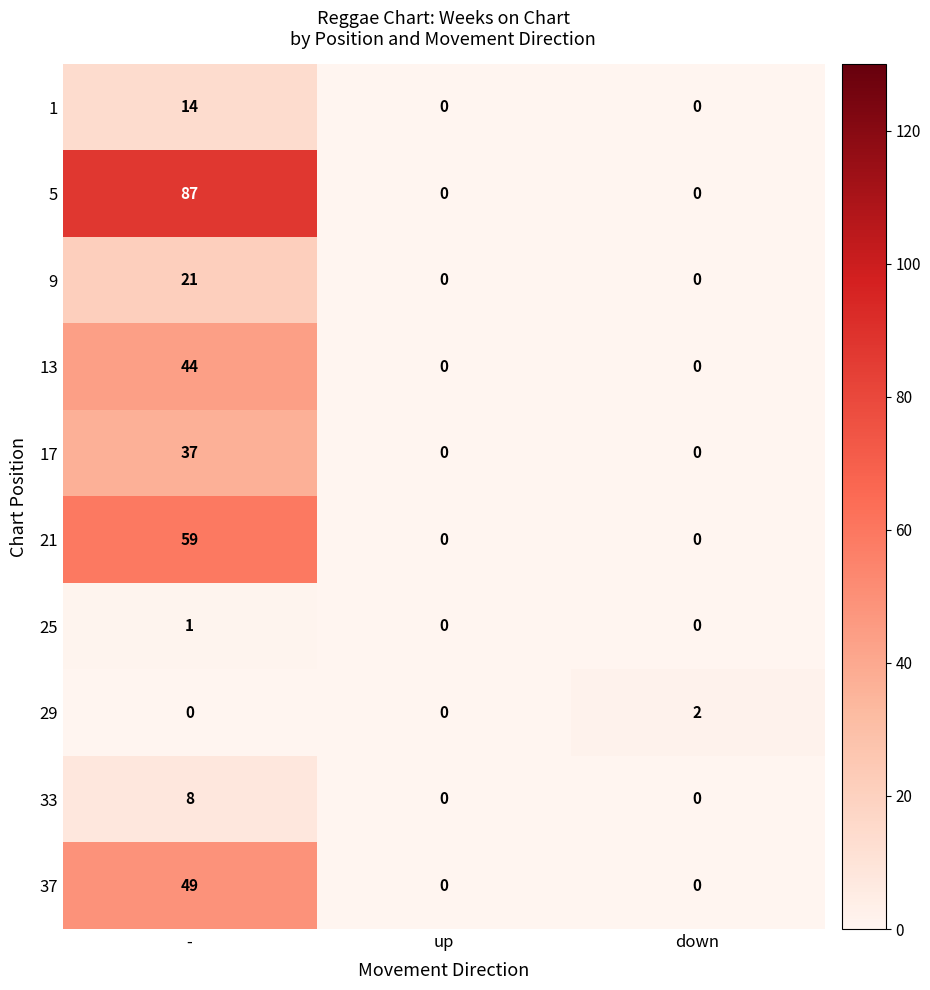

Reading left to right, extract all data points from this chart.

1: -=14	up=0	down=0
5: -=87	up=0	down=0
9: -=21	up=0	down=0
13: -=44	up=0	down=0
17: -=37	up=0	down=0
21: -=59	up=0	down=0
25: -=1	up=0	down=0
29: -=0	up=0	down=2
33: -=8	up=0	down=0
37: -=49	up=0	down=0